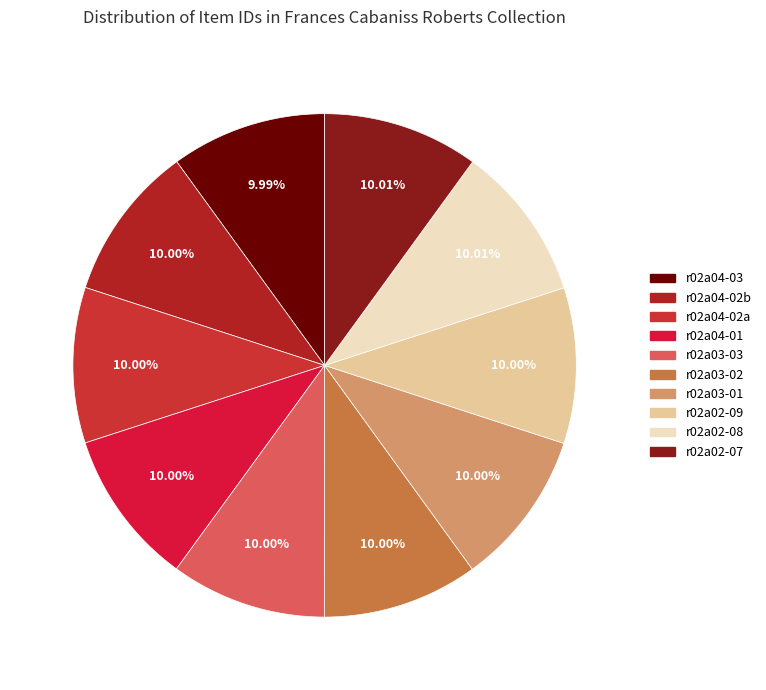

The r02a03-02 slice represents 1% of the pie. True or false?

False